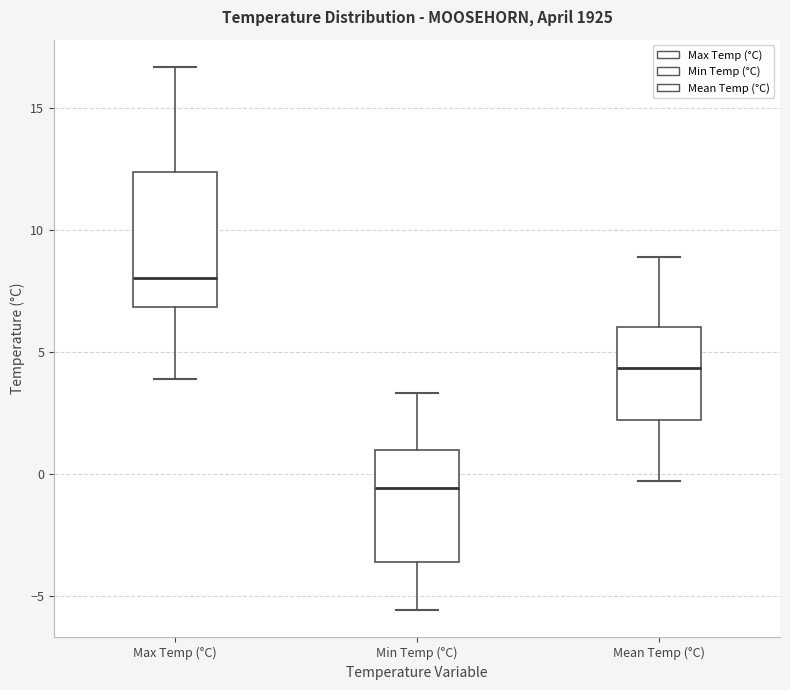

Comparing the boxes themselves (not the whiskers), which one is the tallest?

Max Temp (°C)